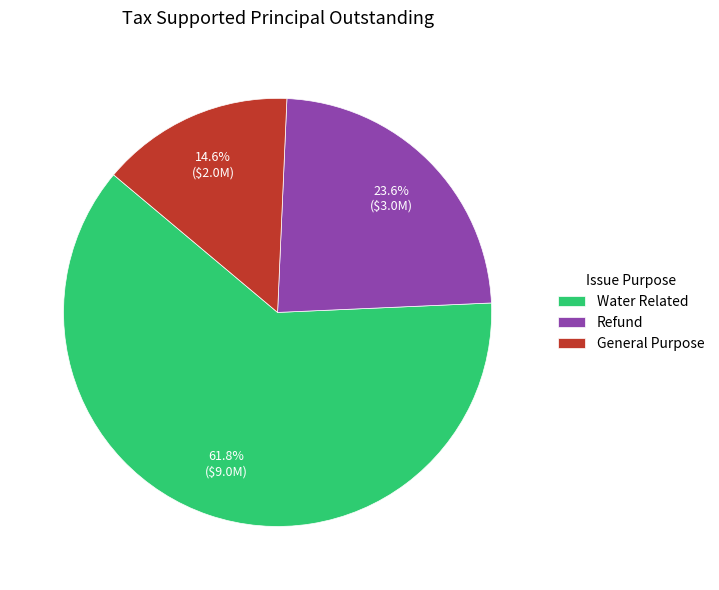

Approximately how many times larger is the value at General Purpose compared to Refund?

0.6